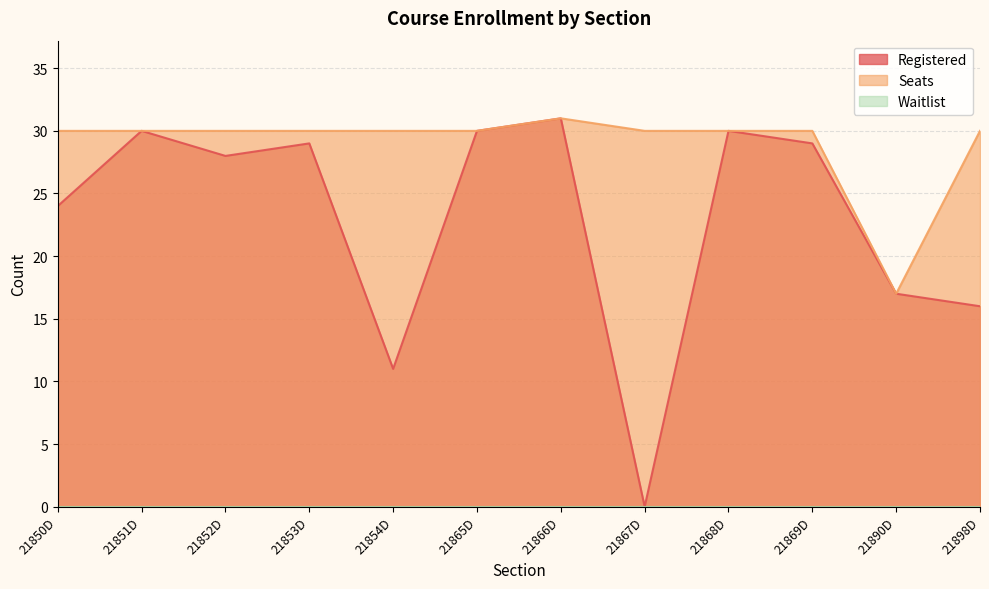

At how many categories does at least one series exceed 23?

11